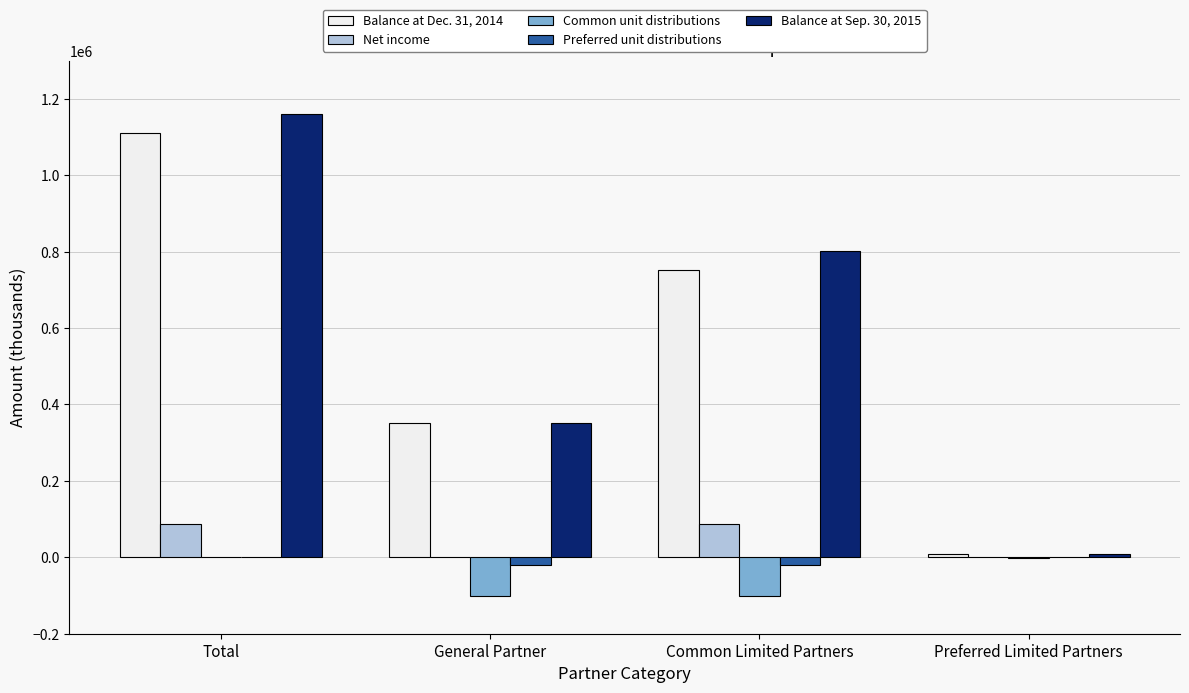

Does the chart contain stacked bars?

No